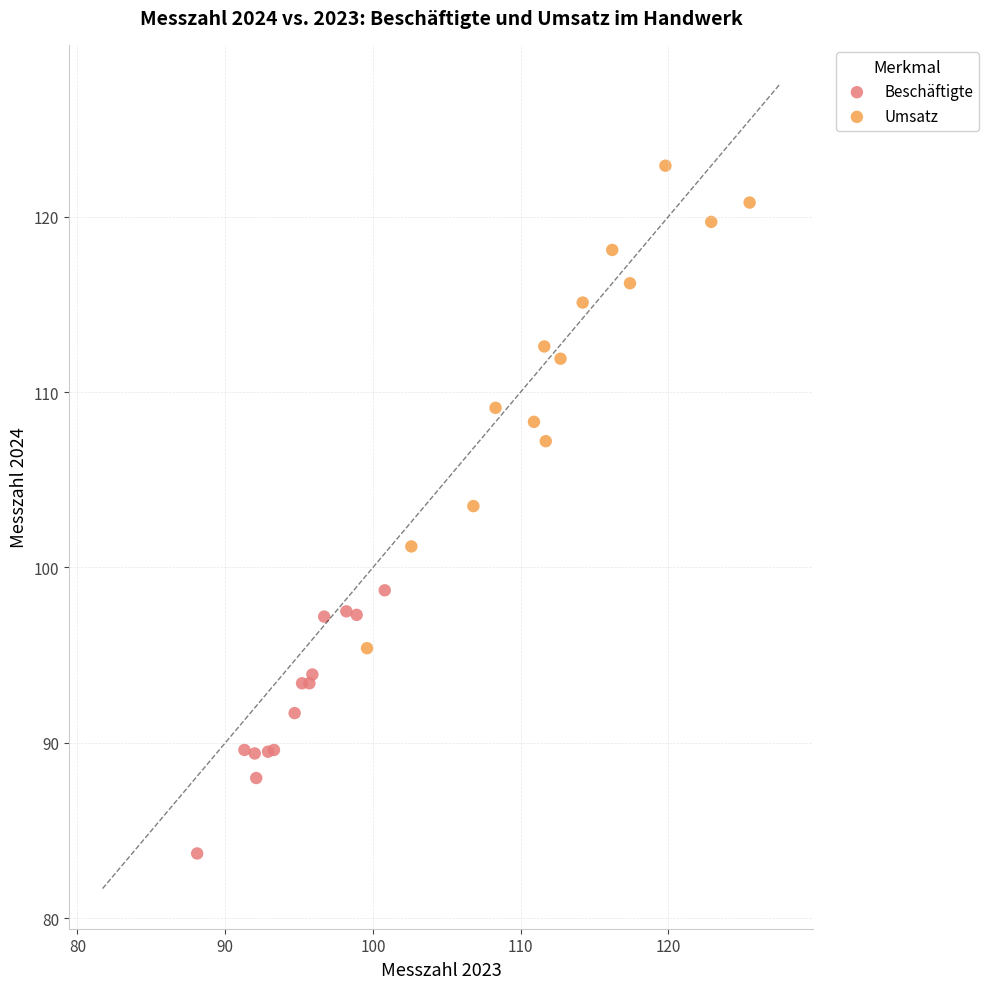

Which series has the widest spread of Y values?

Umsatz